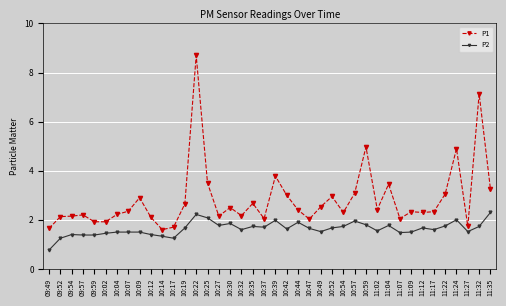

What is the value of the P1 point at the 37th from the left?

4.9